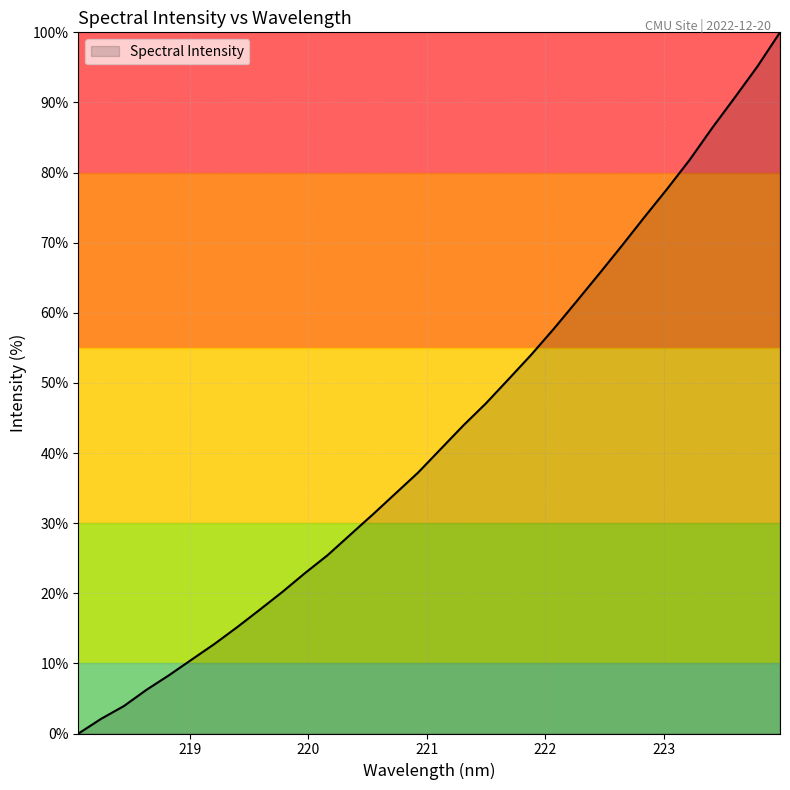

What is the difference between the maximum and minimum values?

100.0